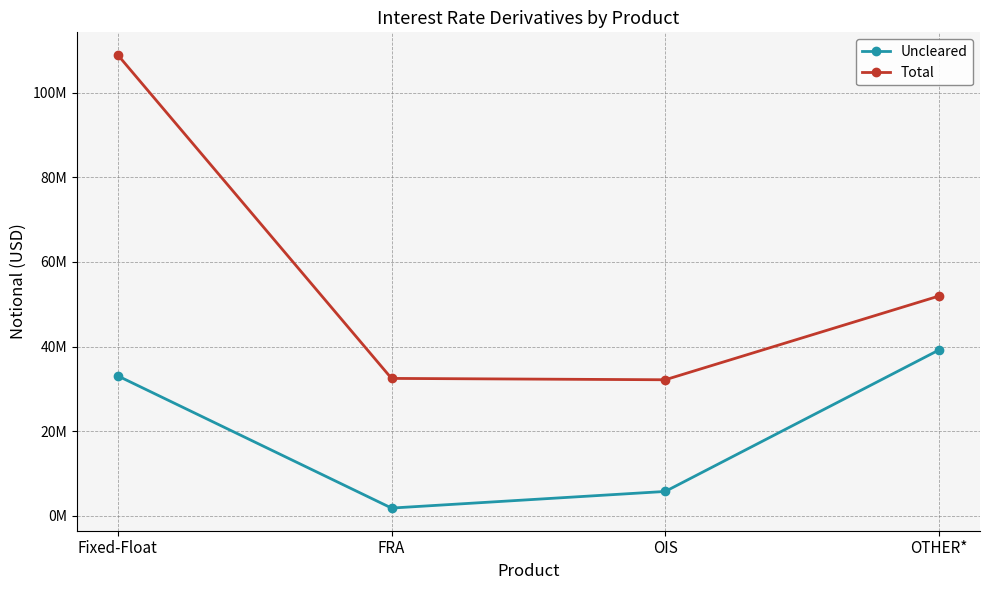

Is the value of Uncleared at OTHER* greater than the value of Total at OIS?

Yes